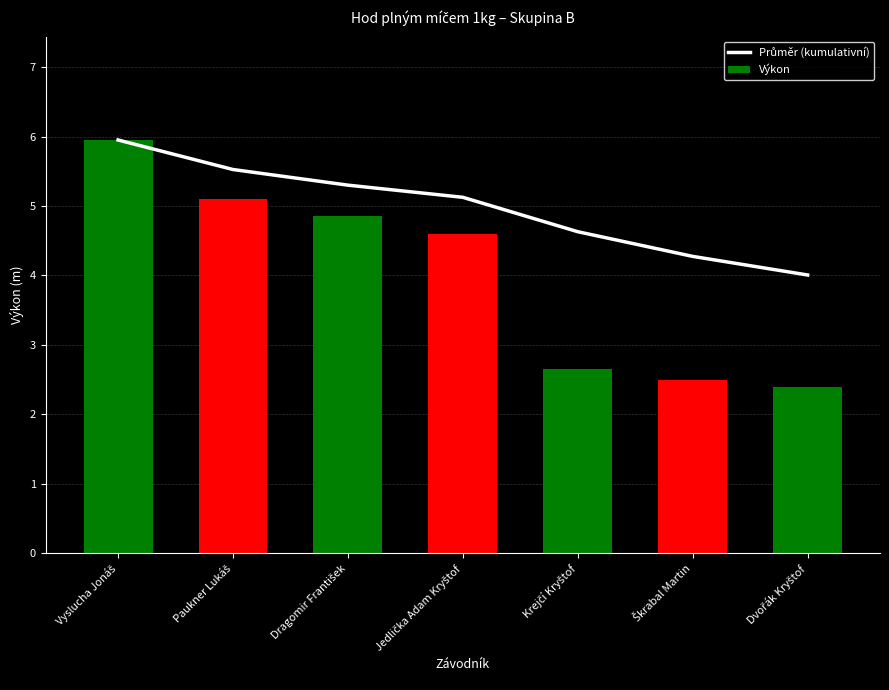

Reading left to right, extract all data points from this chart.

Průměr (kumulativní): 6.0	5.5	5.3	5.1	4.6	4.3	4.0
Výkon: 6.0	5.1	4.8	4.6	2.6	2.5	2.4